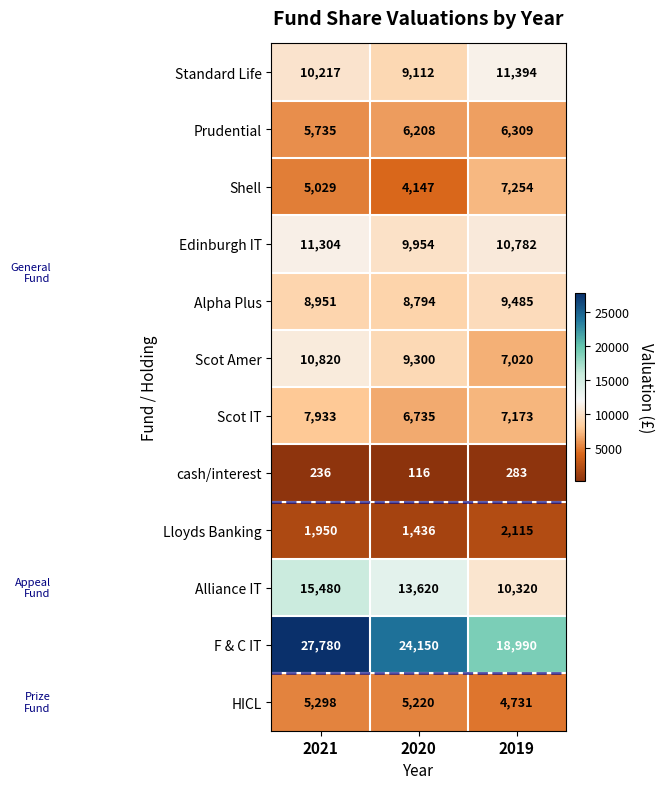

Read the cash/interest value at 2021.

236